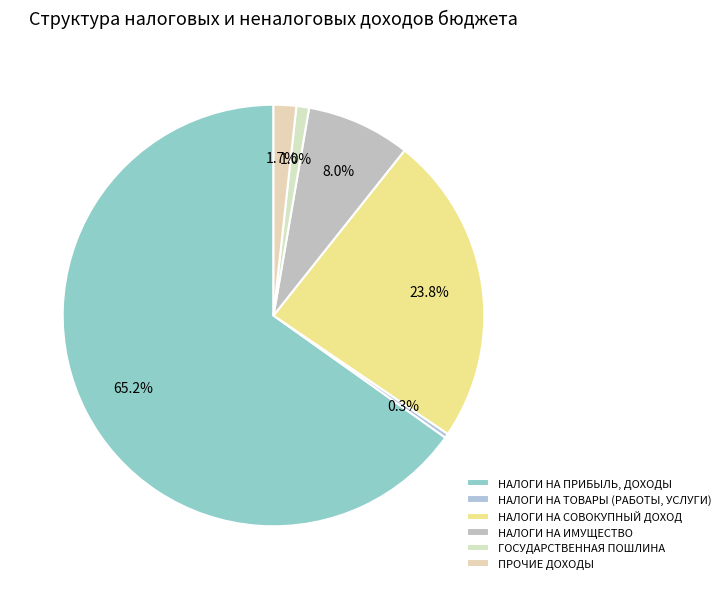

Combined, what portion of the pie is НАЛОГИ НА ПРИБЫЛЬ, ДОХОДЫ and НАЛОГИ НА СОВОКУПНЫЙ ДОХОД?

89.0%